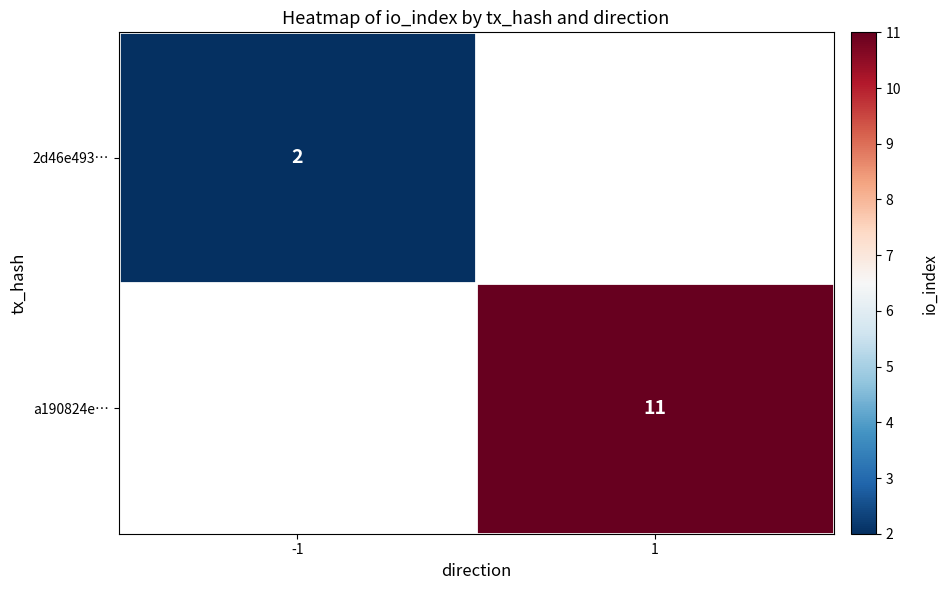

True or false: 2d46e493… has a value of 3.3 at -1.

False